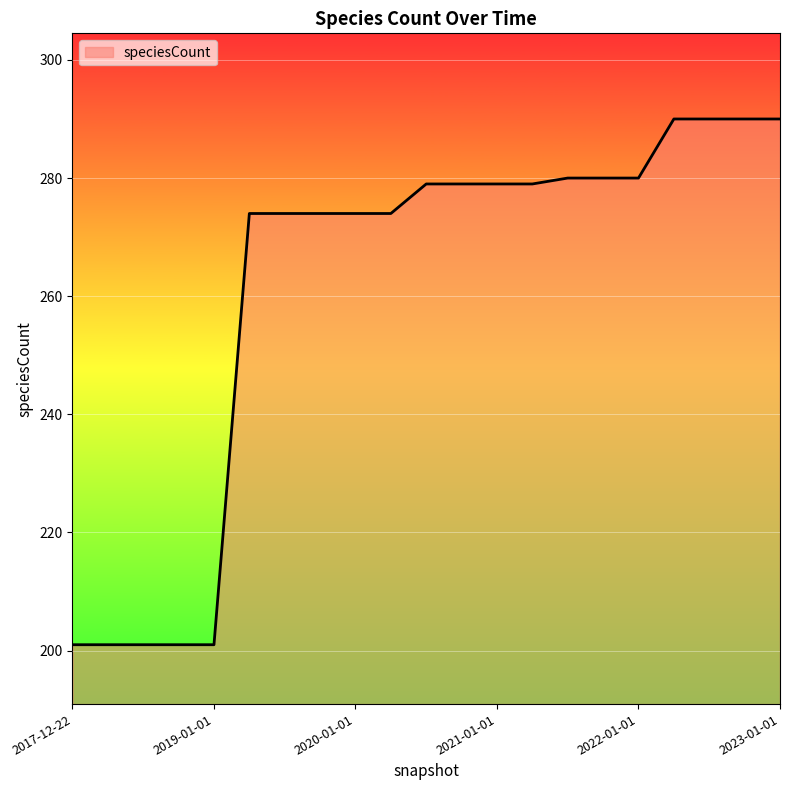

What is the minimum value shown in the chart?

201